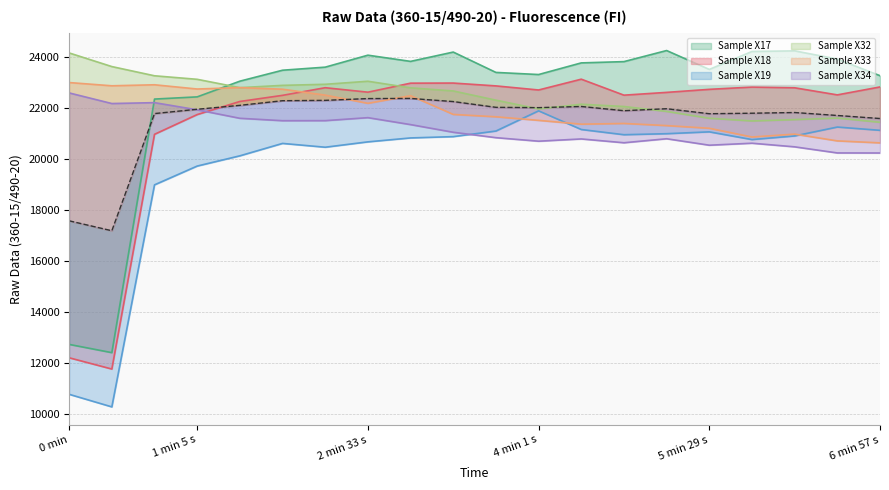

What is the label of the 11th point from the right?

9